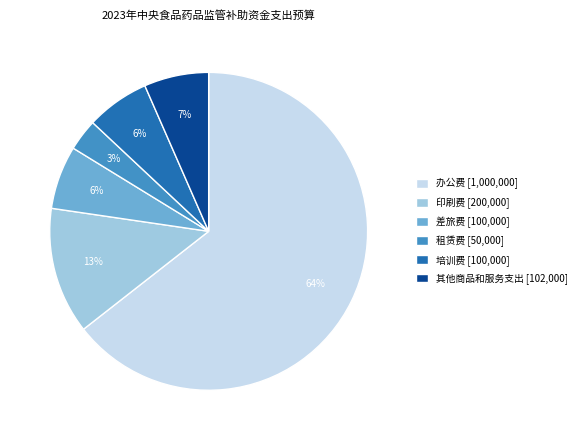

Approximately how many times larger is the value at 租赁费 [50,000] compared to 培训费 [100,000]?

0.5